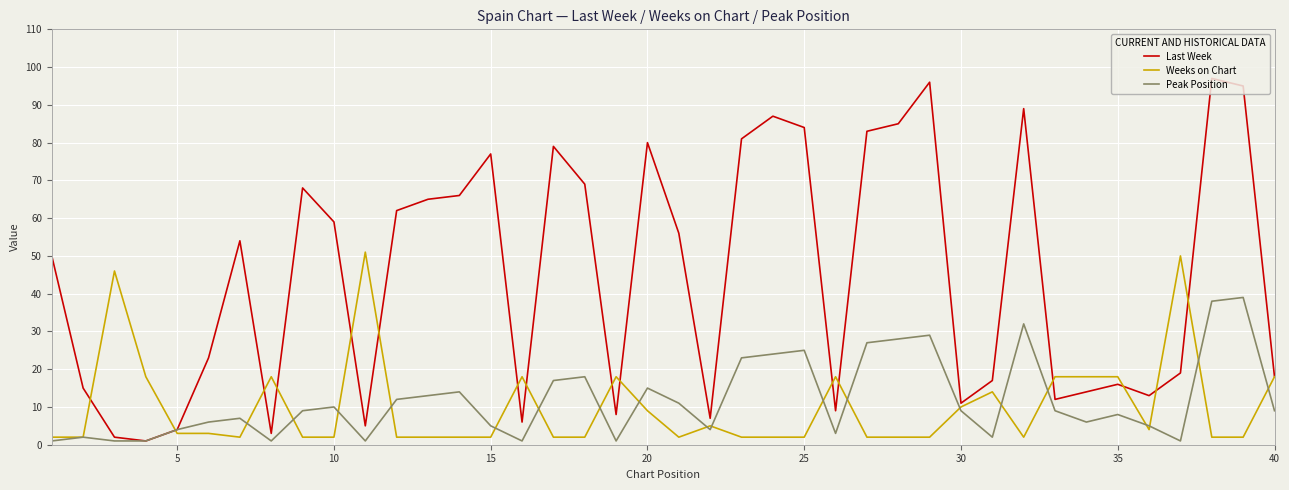

Which series has the widest spread of values?

Last Week